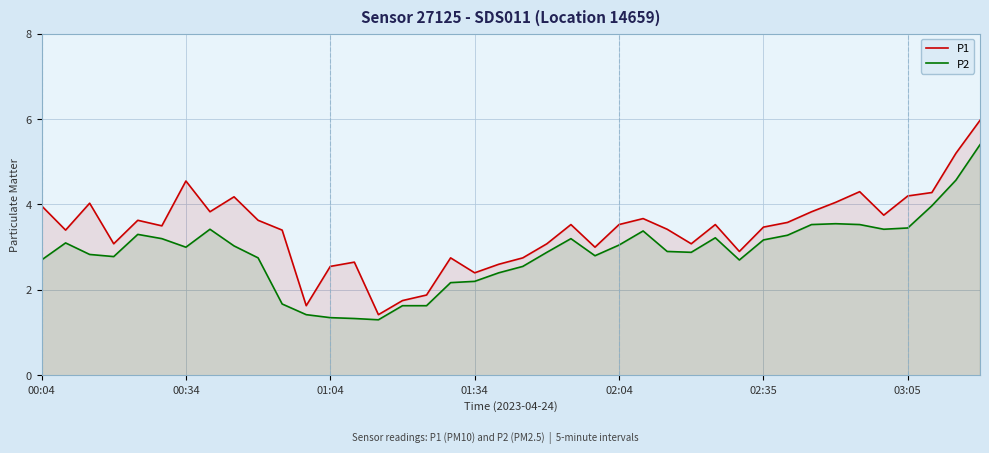

List the series in order of their overall mean, highest first.

P1, P2